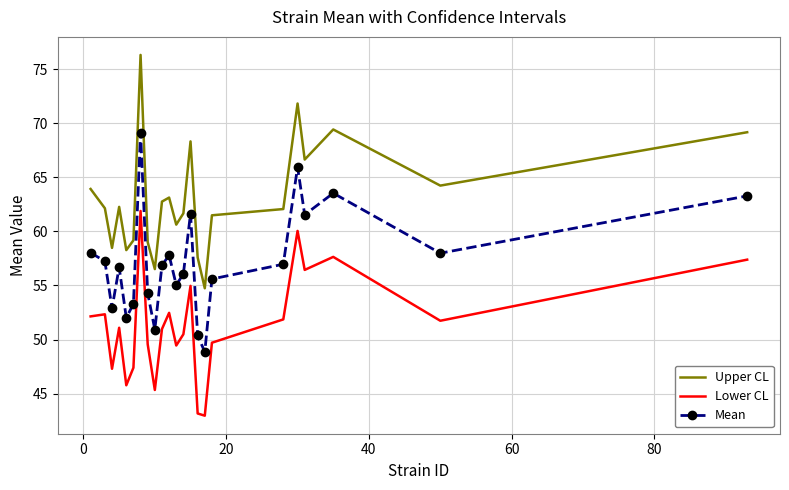

What is the difference between the maximum and minimum values in the Upper CL series?

21.6